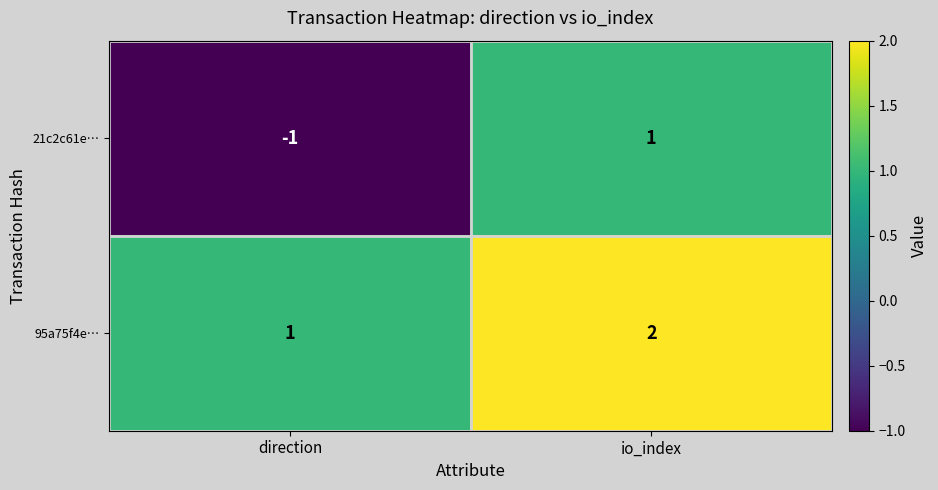

How many negative values does the 21c2c61e… series have?

1